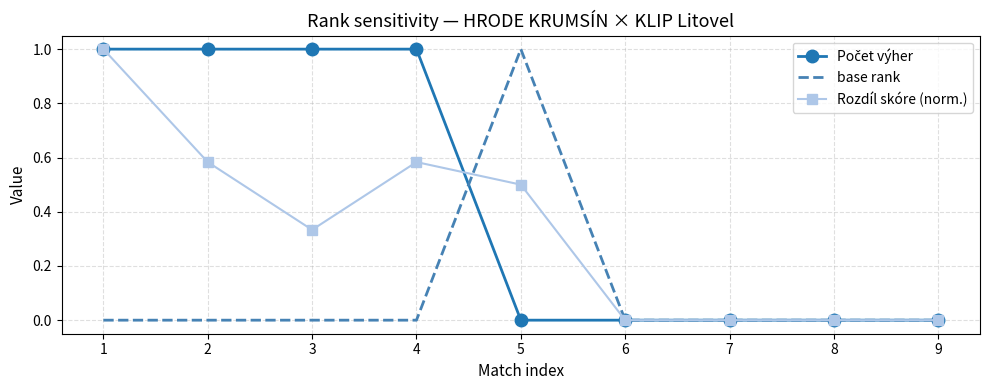

What is the maximum value for base rank?

1.0